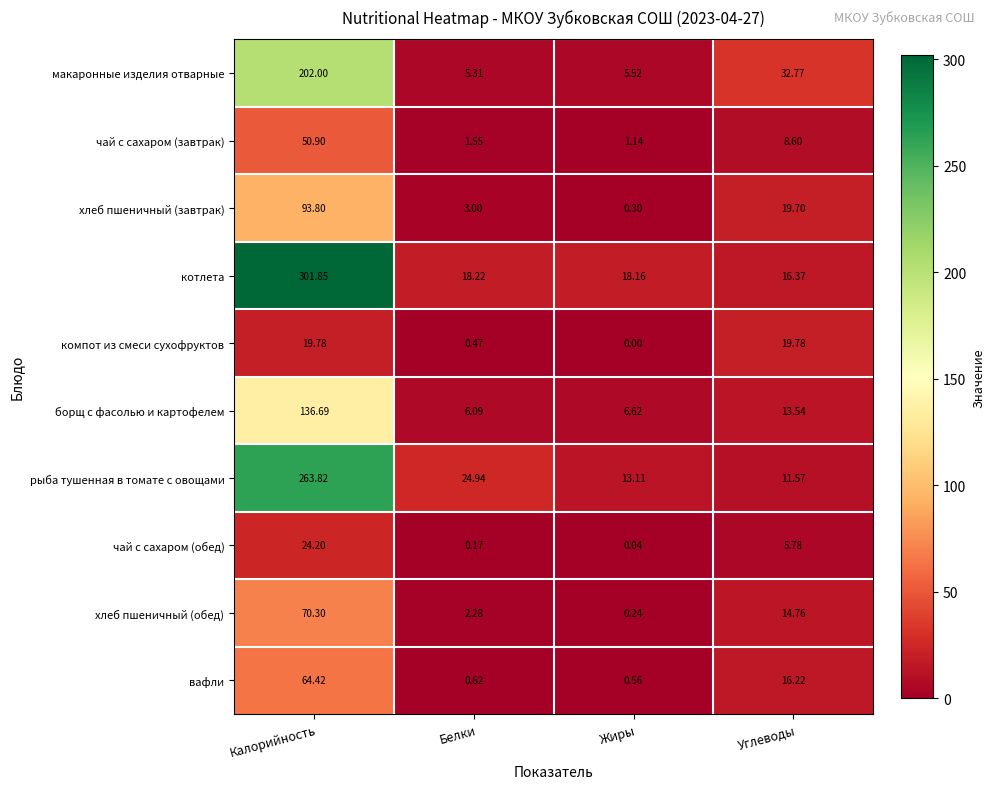

Which series changed the most between Калорийность and Углеводы?

котлета